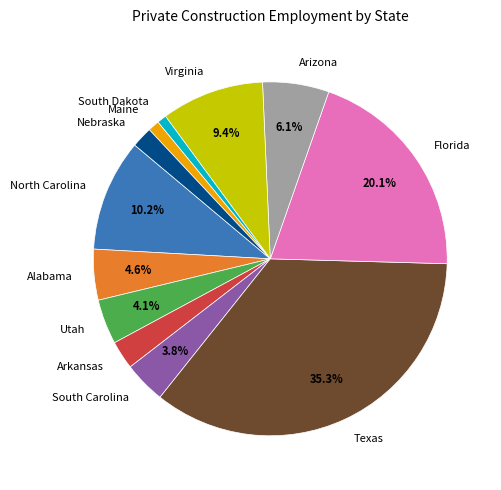

Is the sum of Utah and Arizona greater than half?

No